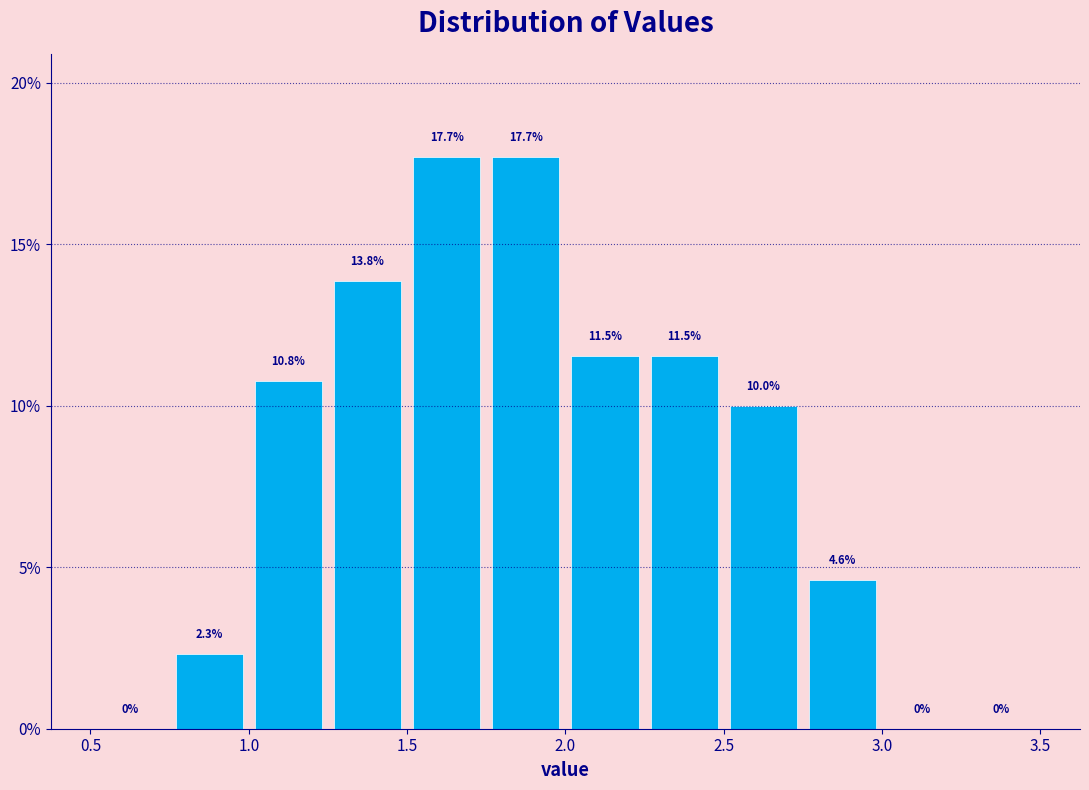

Reading left to right, list every bar in this chart as the range it spans on the x-axis followed by its height.

0.50 to 0.75: 0.0
0.75 to 1.00: 2.3
1.00 to 1.25: 10.8
1.25 to 1.50: 13.8
1.50 to 1.75: 17.7
1.75 to 2.00: 17.7
2.00 to 2.25: 11.5
2.25 to 2.50: 11.5
2.50 to 2.75: 10.0
2.75 to 3.00: 4.6
3.00 to 3.25: 0.0
3.25 to 3.50: 0.0